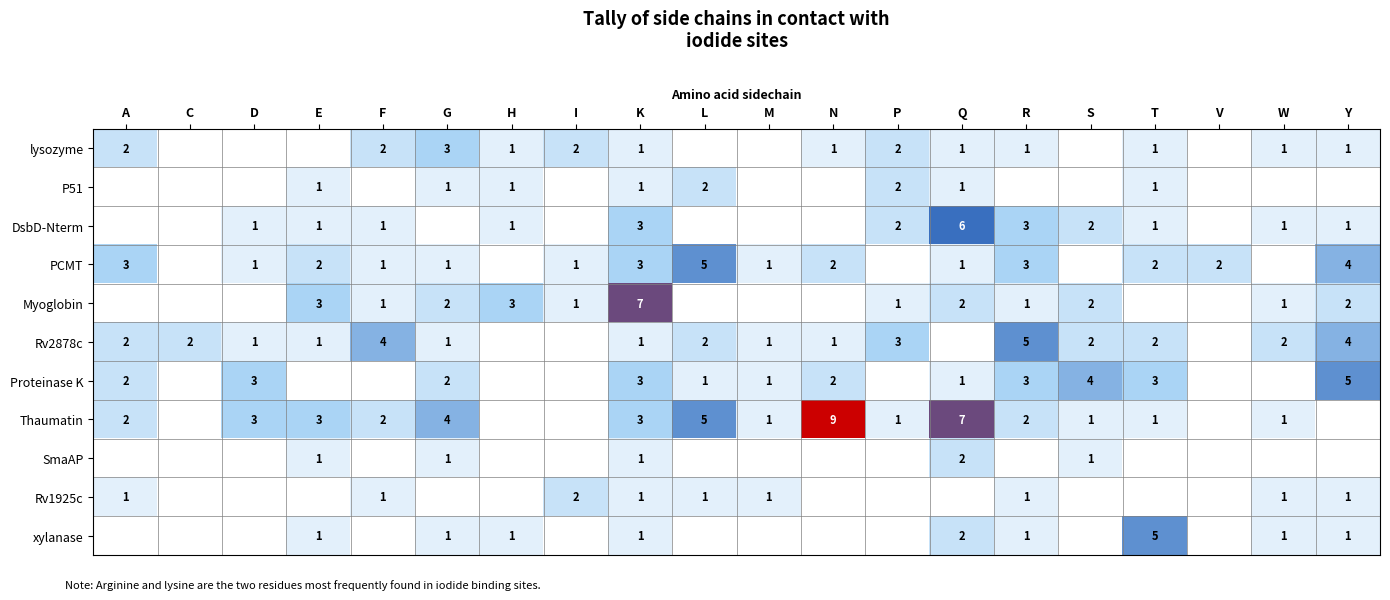

What is the difference between the DsbD-Nterm values at R and E?

2